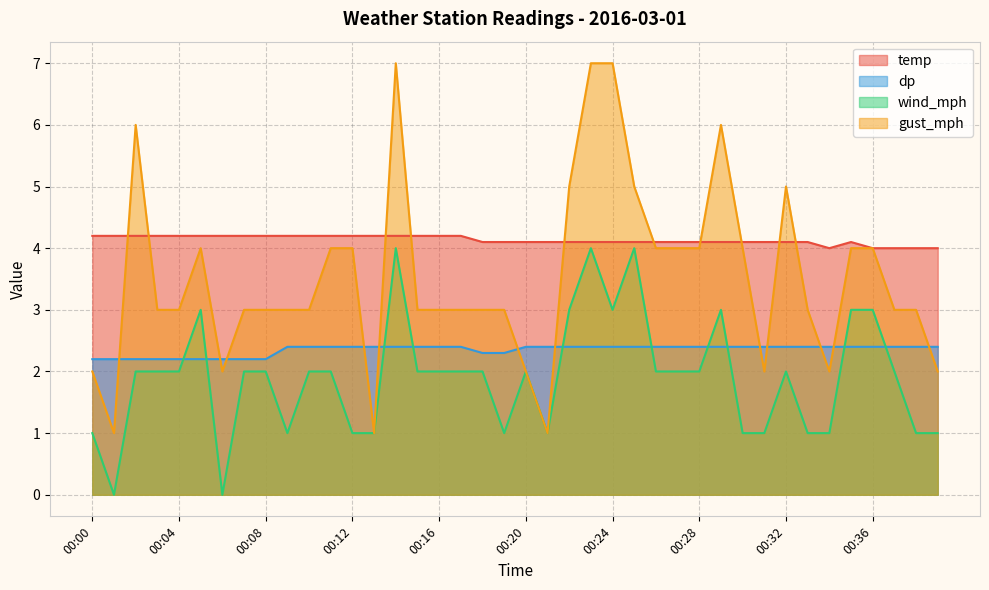

True or false: wind_mph and gust_mph cross at least once.

False